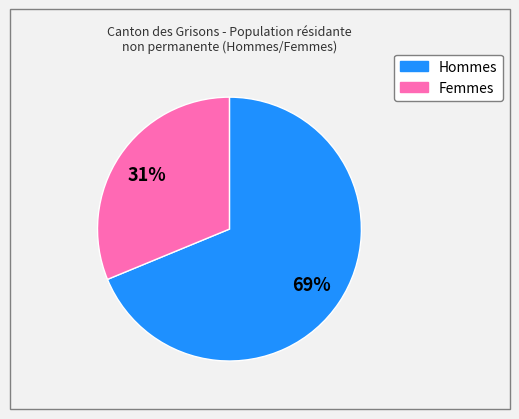

How many slices are in this pie chart?

2